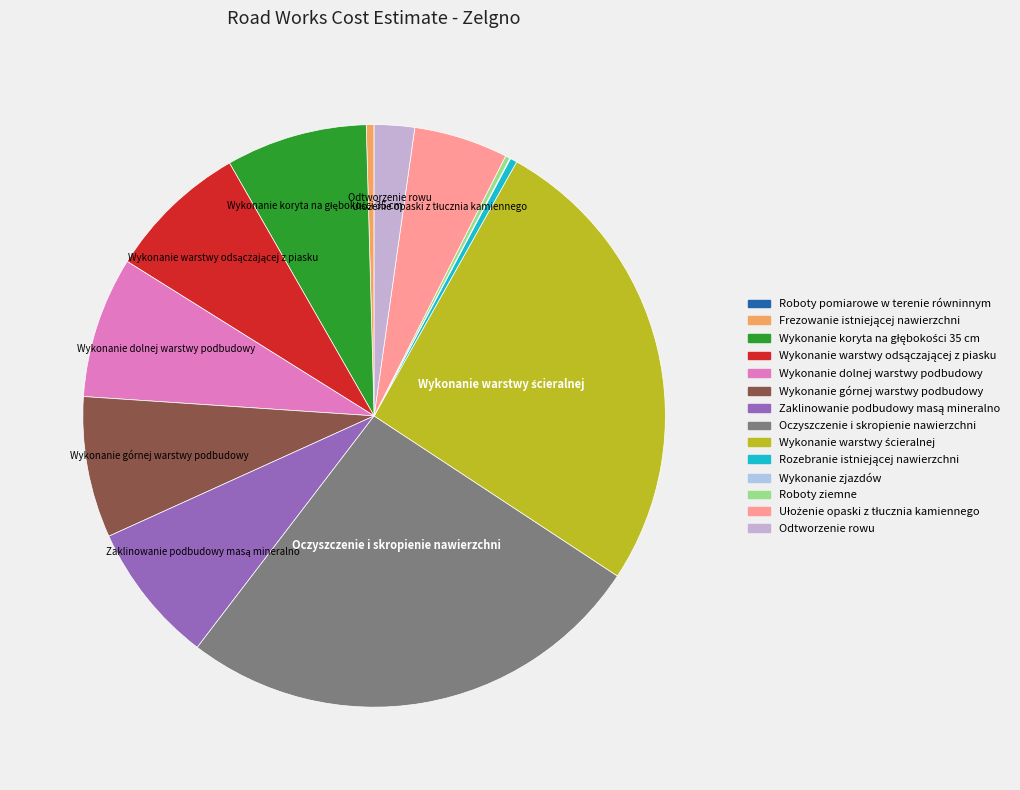

Which slice is the largest?

Oczyszczenie i skropienie nawierzchni